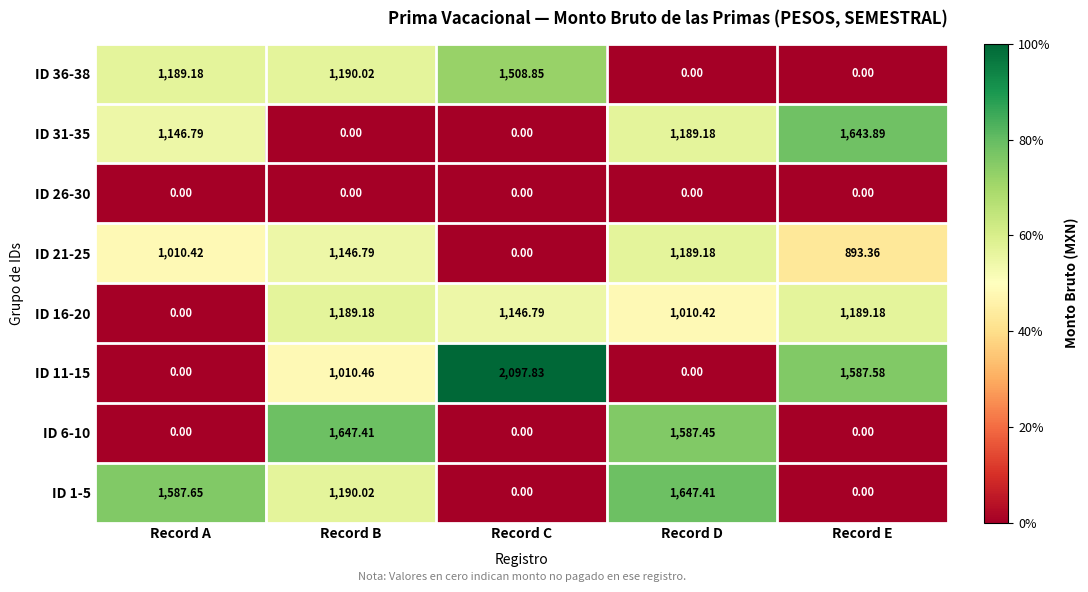

Which category has the highest value in the ID 31-35 series?

Record E